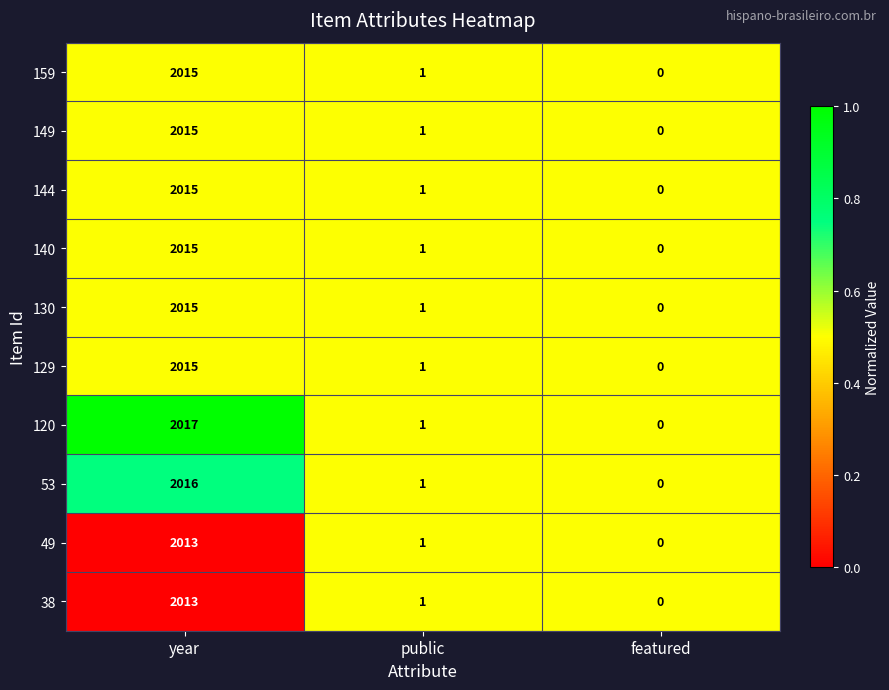

Is it true that 129 equals 1 at public?

True